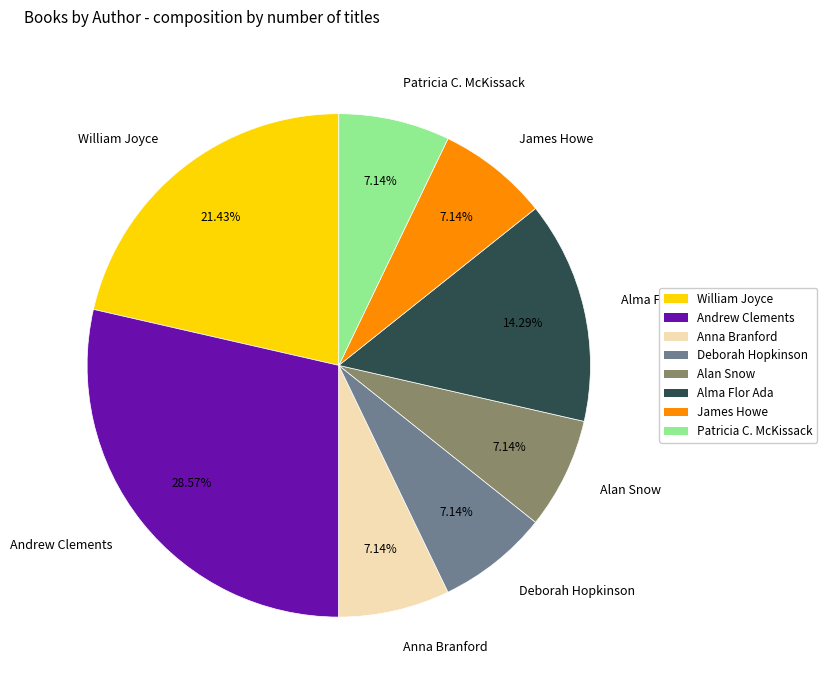

Which category has the biggest portion of the pie?

Andrew Clements